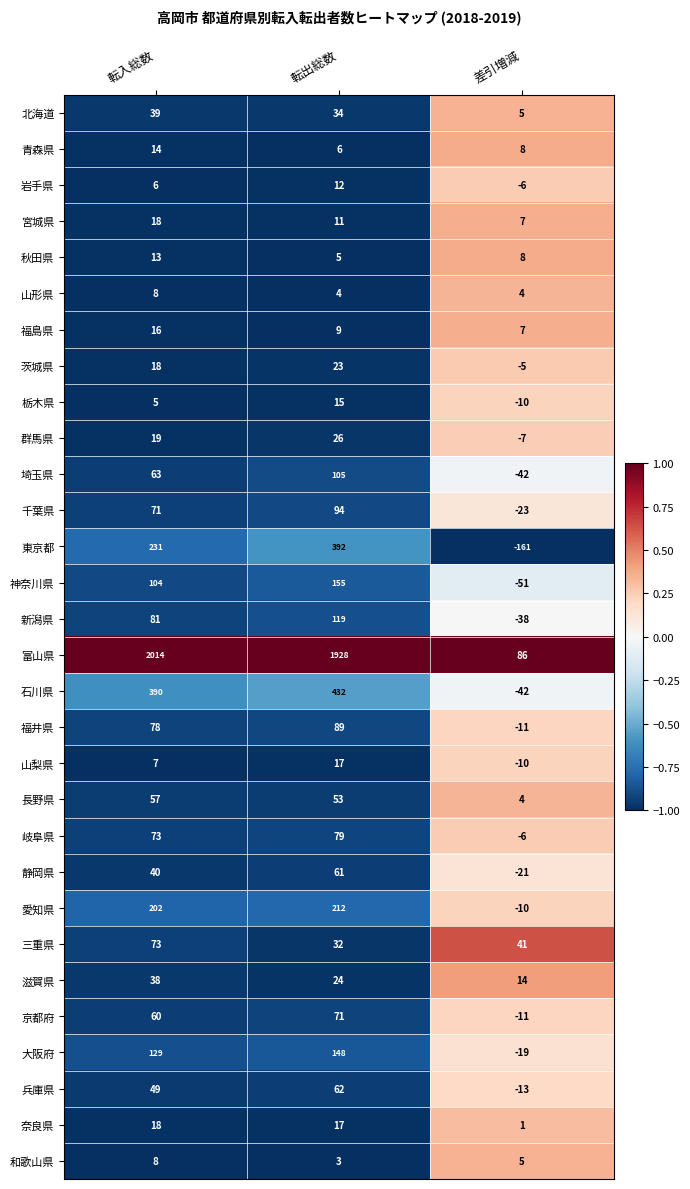

How many positive values does the 神奈川県 series have?

2